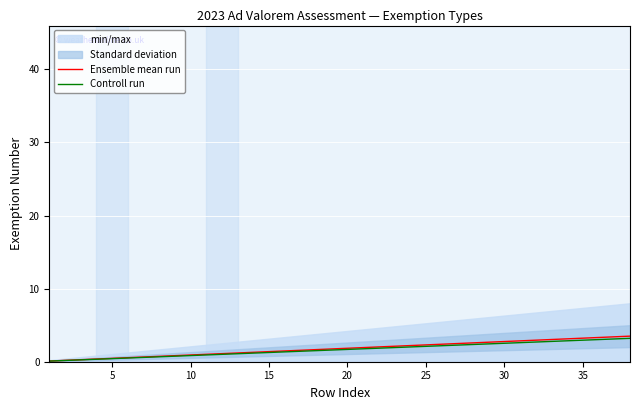

What is the difference between the second highest and second lowest values in the Controll run series?

2.9